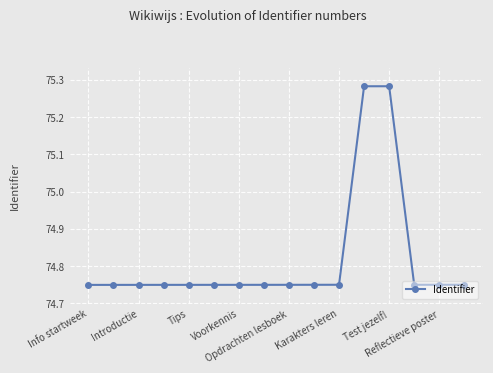

What is the sum of all values?

1197.1